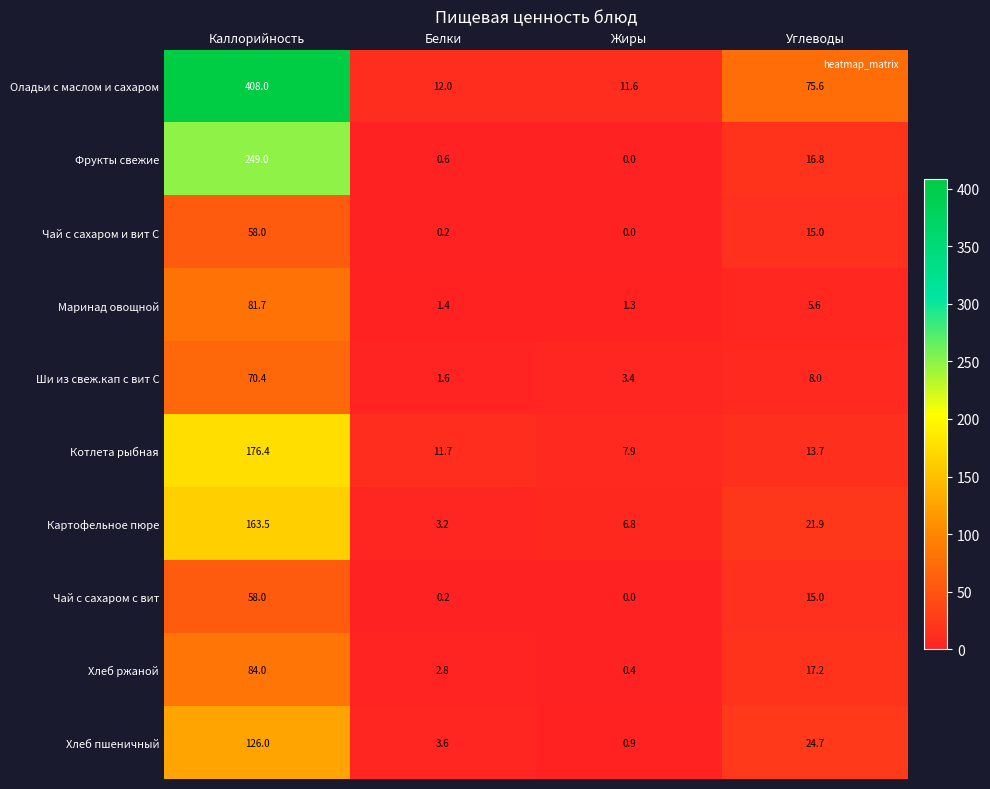

Is it true that Котлета рыбная equals 5.0 at Углеводы?

False